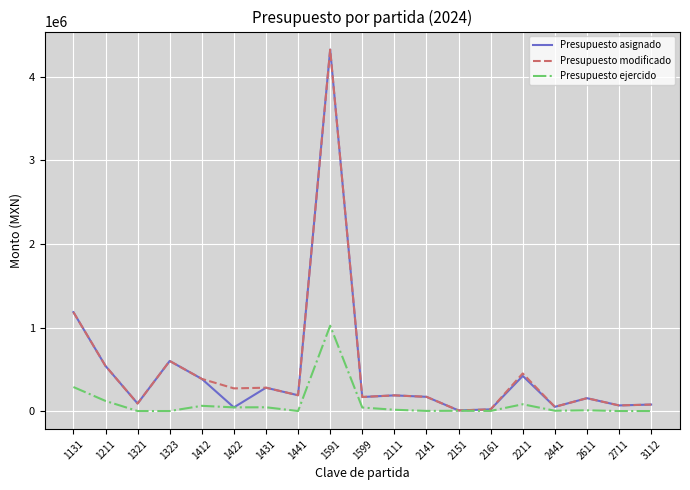

At which category is the sum across all series the highest?

1591